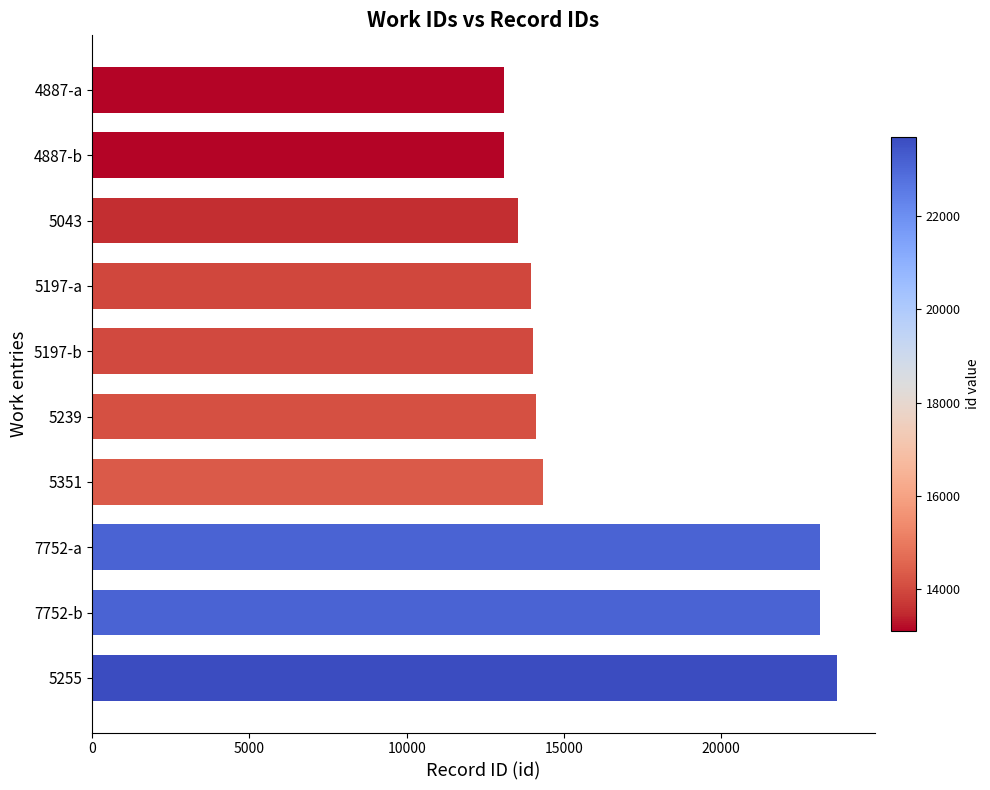

What is the maximum value shown in the chart?

23699